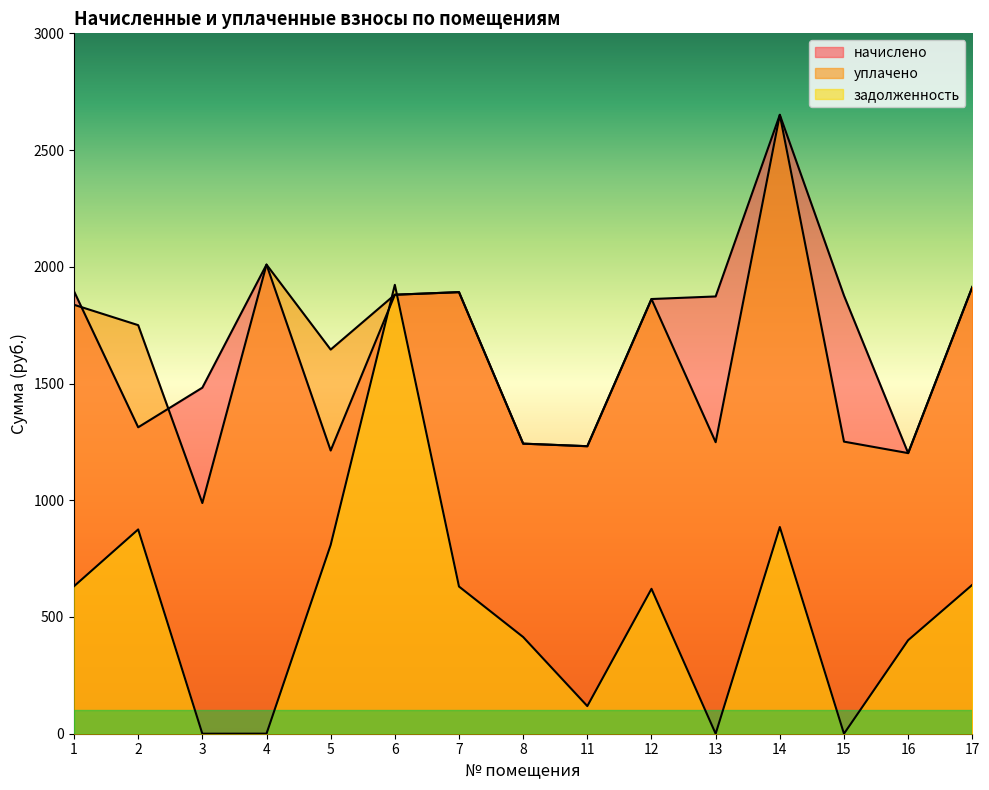

Is it true that начислено equals 1873.0 at 13?

True